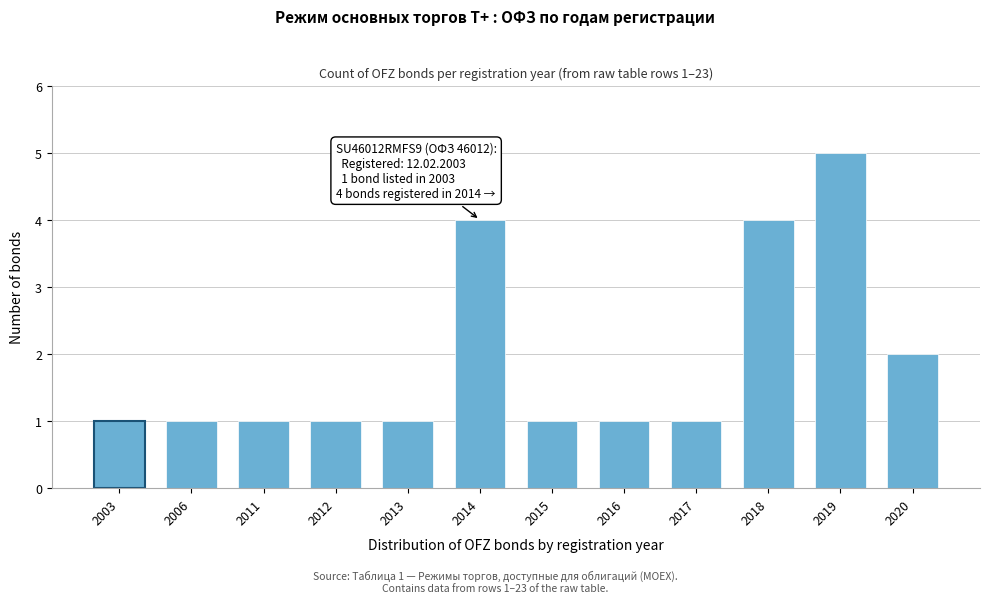

Reading left to right, list all the values displayed in this chart.

1	1	1	1	1	4	1	1	1	4	5	2